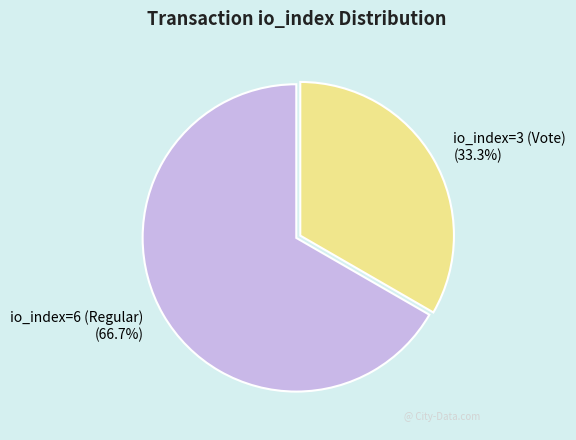

Between io_index=3 (Vote) and io_index=6 (Regular), which is larger?

io_index=6 (Regular)